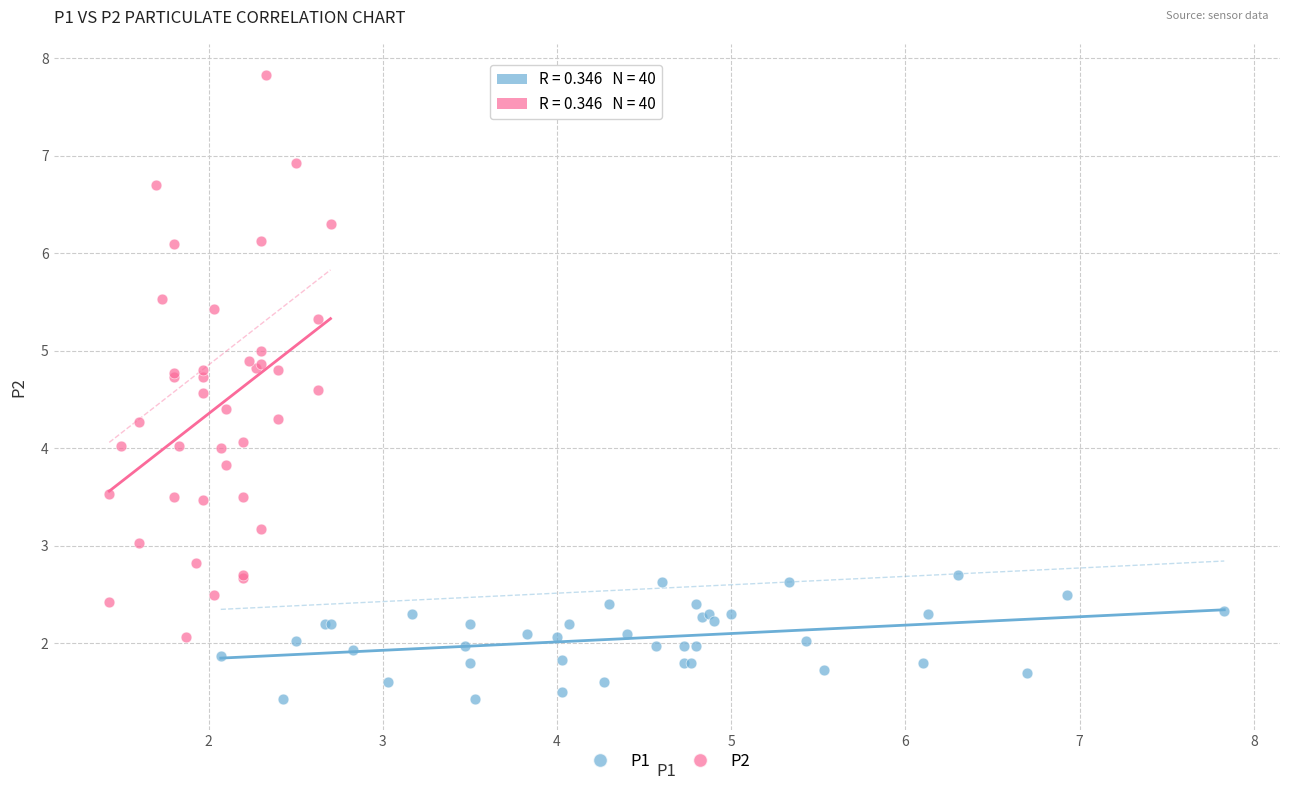

Which series reaches the minimum Y coordinate?

P1